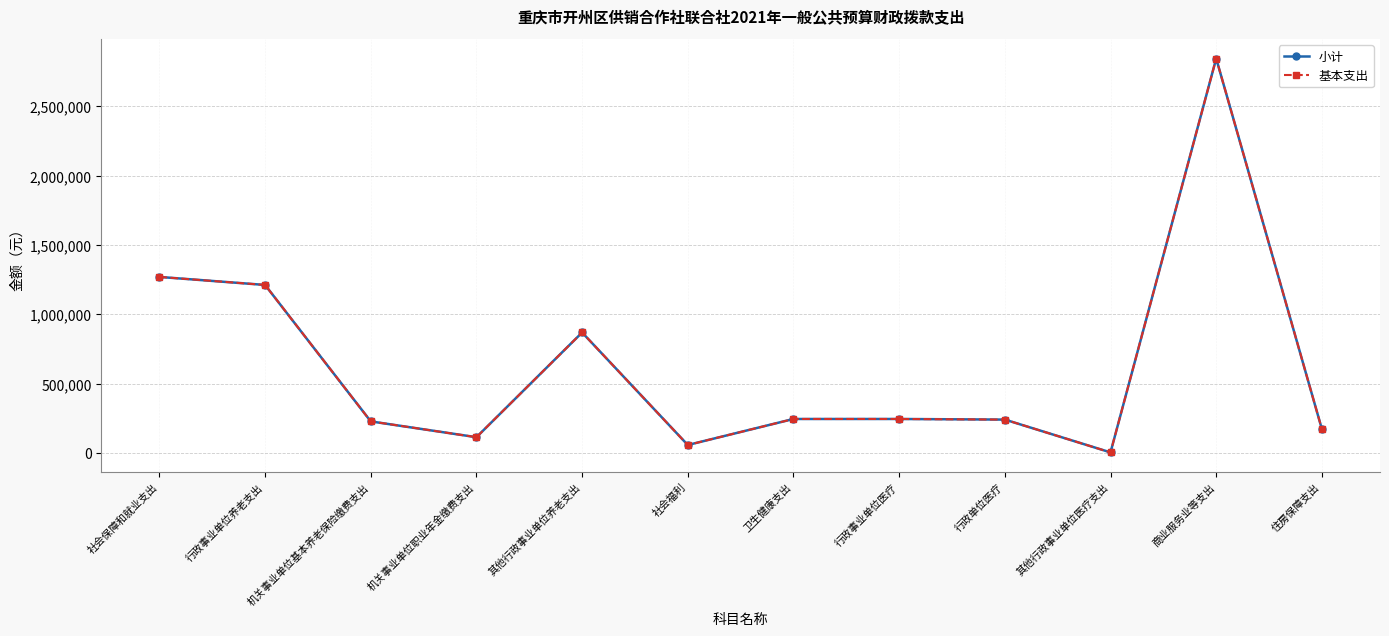

How many interior local valleys does the 基本支出 series have?

3